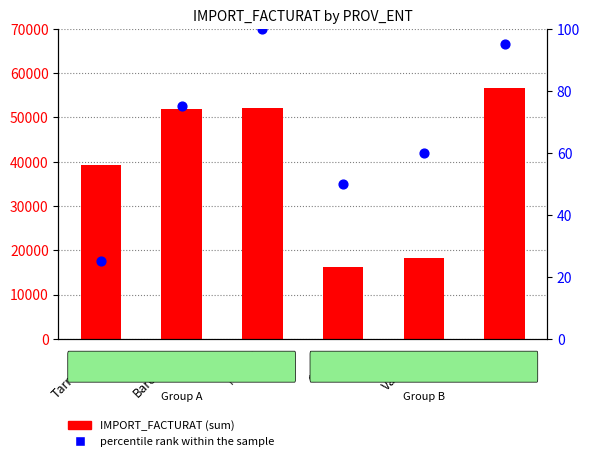

What are all the series names shown in the legend?

IMPORT_FACTURAT, percentile rank within the sample